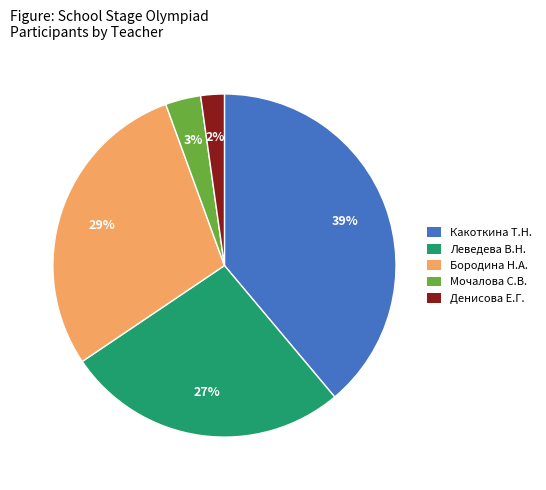

Does any single category account for the majority?

No